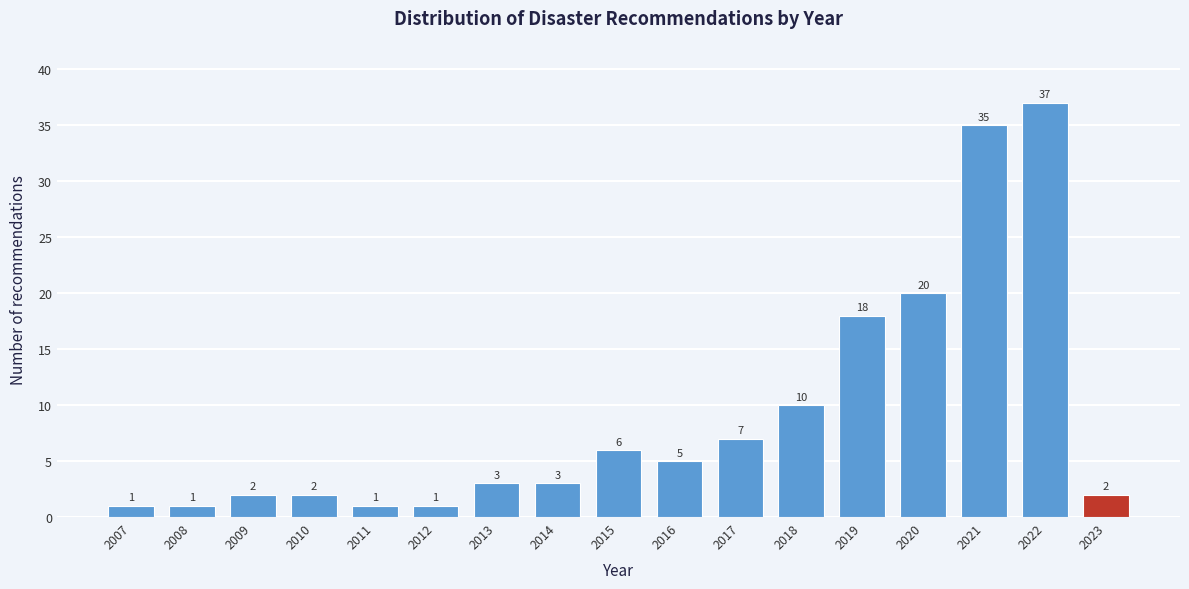

Reading left to right, list all the values displayed in this chart.

2007=1	2008=1	2009=2	2010=2	2011=1	2012=1	2013=3	2014=3	2015=6	2016=5	2017=7	2018=10	2019=18	2020=20	2021=35	2022=37	2023=2